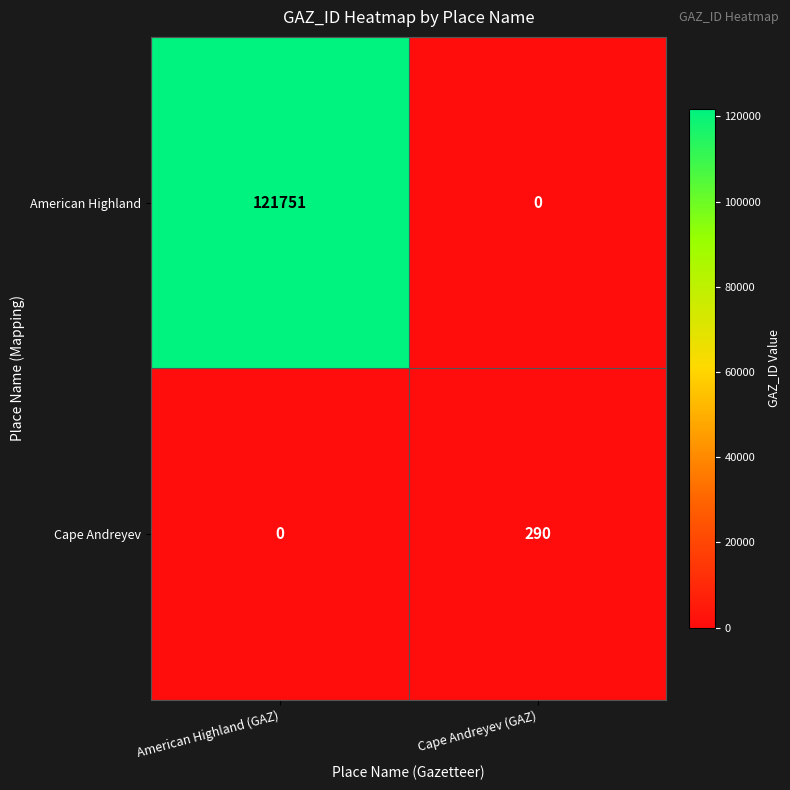

The American Highland series shows 65306 at American Highland (GAZ). True or false?

False